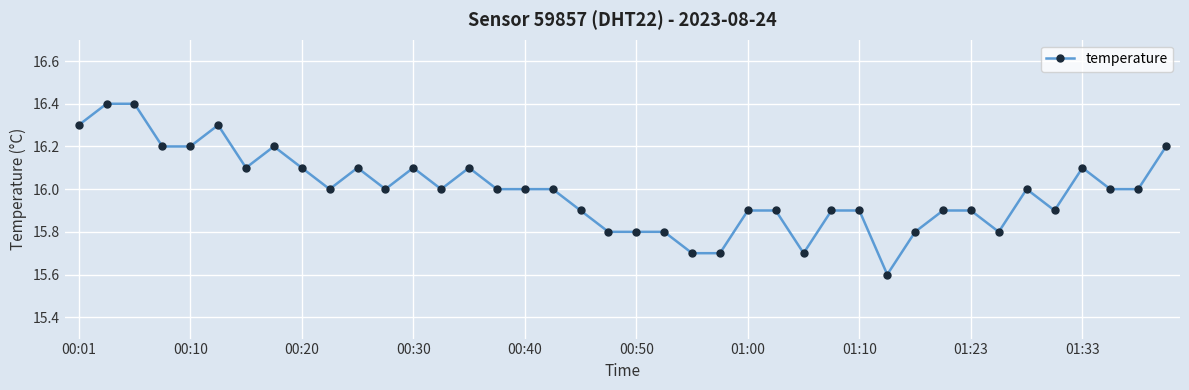

Does the chart display data point markers on the line(s)?

Yes